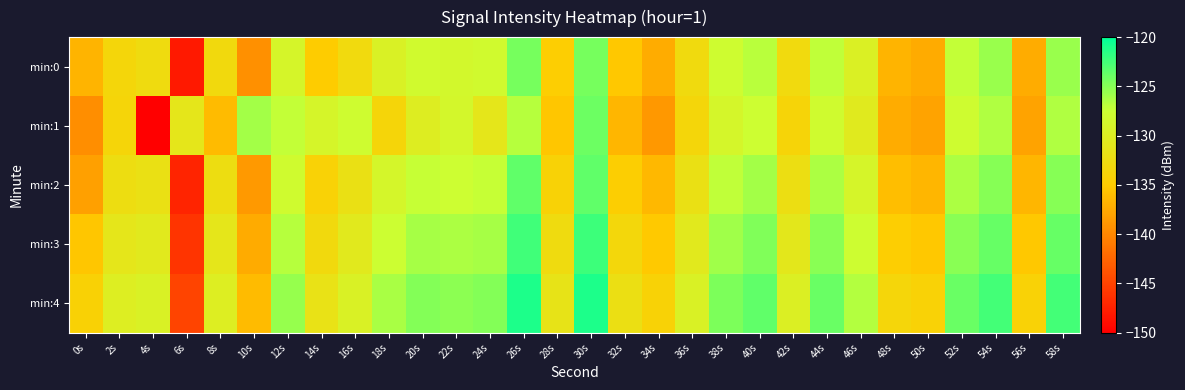

Reading left to right, transcribe all the data shown in this chart.

min:0: 0s=-136.7	2s=-133.5	4s=-132.7	6s=-148.0	8s=-133.1	10s=-139.4	12s=-128.8	14s=-134.9	16s=-132.9	18s=-129.5	20s=-128.1	22s=-128.4	24s=-128.2	26s=-124.4	28s=-134.7	30s=-124.3	32s=-135.3	34s=-137.3	36s=-132.8	38s=-127.9	40s=-126.8	42s=-133.0	44s=-127.1	46s=-129.7	48s=-136.7	50s=-137.4	52s=-127.2	54s=-125.7	56s=-137.3	58s=-125.7
min:1: 0s=-139.6	2s=-133.7	4s=-149.9	6s=-131.2	8s=-136.3	10s=-126.0	12s=-127.2	14s=-129.0	16s=-127.9	18s=-133.6	20s=-130.1	22s=-128.7	24s=-131.2	26s=-126.8	28s=-135.4	30s=-124.0	32s=-136.5	34s=-138.8	36s=-133.5	38s=-128.8	40s=-127.7	42s=-133.8	44s=-128.0	46s=-130.5	48s=-137.2	50s=-138.0	52s=-127.9	54s=-126.5	56s=-138.0	58s=-126.5
min:2: 0s=-138.2	2s=-132.5	4s=-132.0	6s=-147.2	8s=-132.5	10s=-138.7	12s=-128.0	14s=-134.1	16s=-132.0	18s=-128.8	20s=-127.3	22s=-127.7	24s=-127.3	26s=-123.6	28s=-134.0	30s=-123.5	32s=-134.6	34s=-136.4	36s=-132.0	38s=-127.1	40s=-126.0	42s=-132.2	44s=-126.3	46s=-129.0	48s=-136.0	50s=-136.5	52s=-126.3	54s=-125.0	56s=-136.5	58s=-125.0
min:3: 0s=-135.5	2s=-131.2	4s=-130.8	6s=-146.1	8s=-131.2	10s=-137.4	12s=-126.8	14s=-133.0	16s=-130.8	18s=-127.5	20s=-126.1	22s=-126.4	24s=-126.1	26s=-122.3	28s=-132.8	30s=-122.3	32s=-133.3	34s=-135.2	36s=-130.8	38s=-125.9	40s=-124.8	42s=-131.0	44s=-125.1	46s=-127.8	48s=-134.8	50s=-135.3	52s=-125.1	54s=-123.8	56s=-135.3	58s=-123.8
min:4: 0s=-134.2	2s=-130.0	4s=-129.5	6s=-144.9	8s=-130.0	10s=-136.2	12s=-125.5	14s=-131.8	16s=-129.5	18s=-126.3	20s=-124.9	22s=-125.2	24s=-124.9	26s=-121.1	28s=-131.5	30s=-121.1	32s=-132.1	34s=-134.0	36s=-129.5	38s=-124.7	40s=-123.6	42s=-129.8	44s=-123.9	46s=-126.6	48s=-133.5	50s=-134.1	52s=-123.9	54s=-122.5	56s=-134.1	58s=-122.5